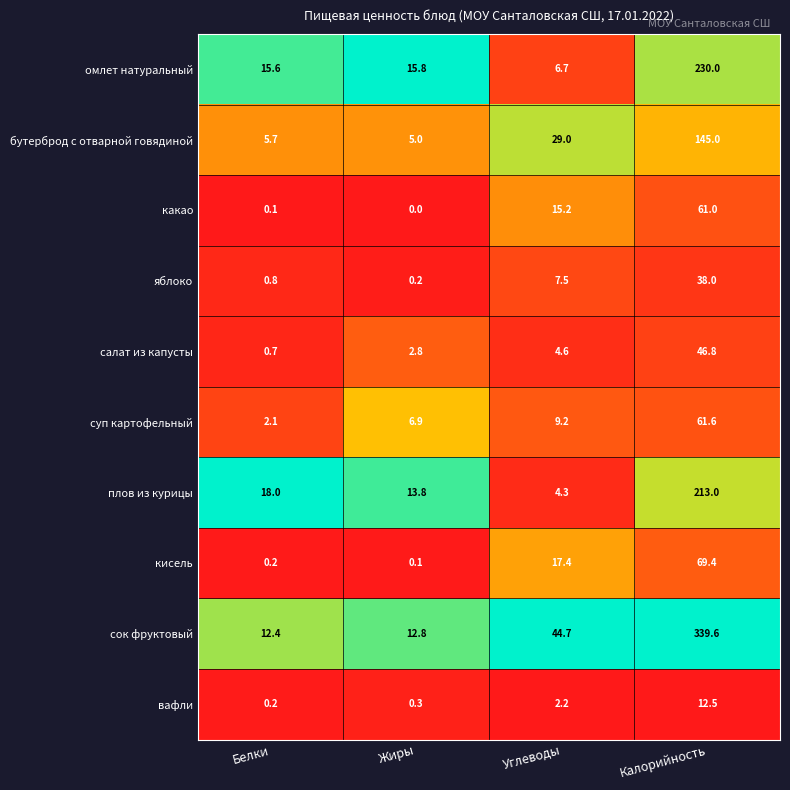

Which category has the highest value across all series?

Калорийность